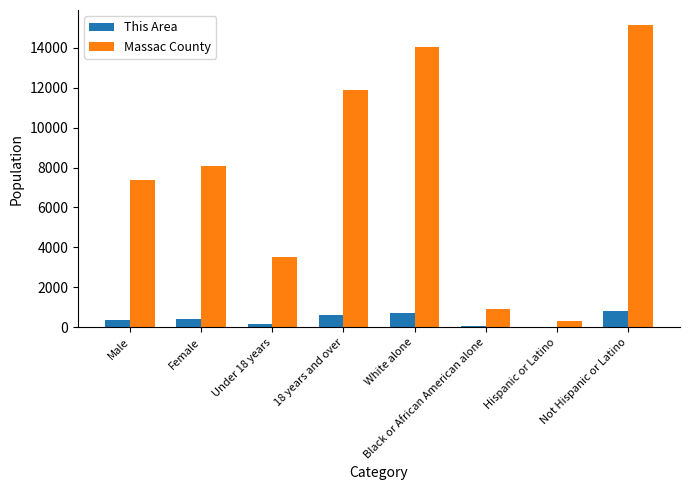

What is the total value across all series at Under 18 years?

3689